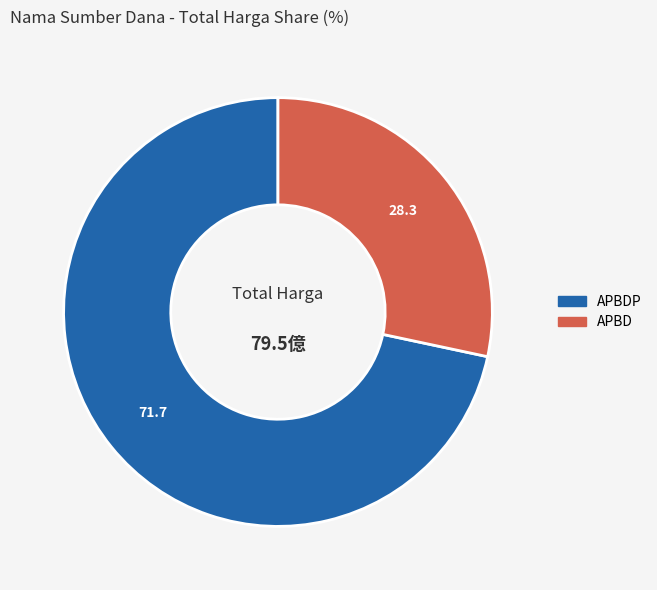

Count the number of slices in the pie.

2